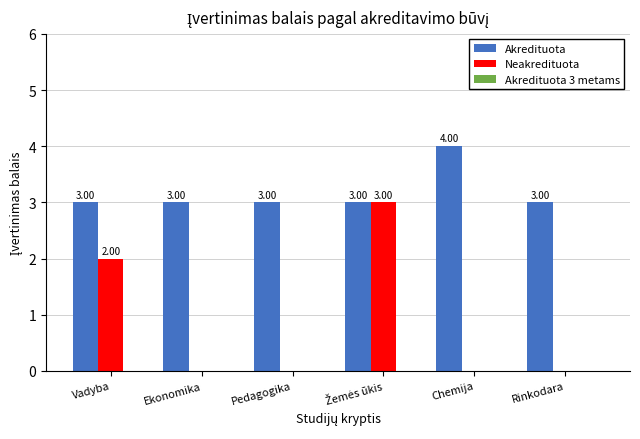

What is the sum of all Neakredituota values?

5